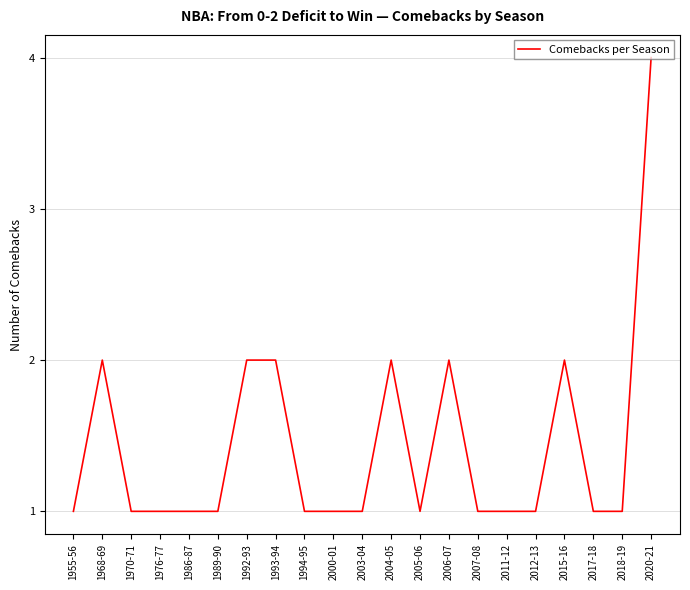

What position from the right is 2018-19?

2